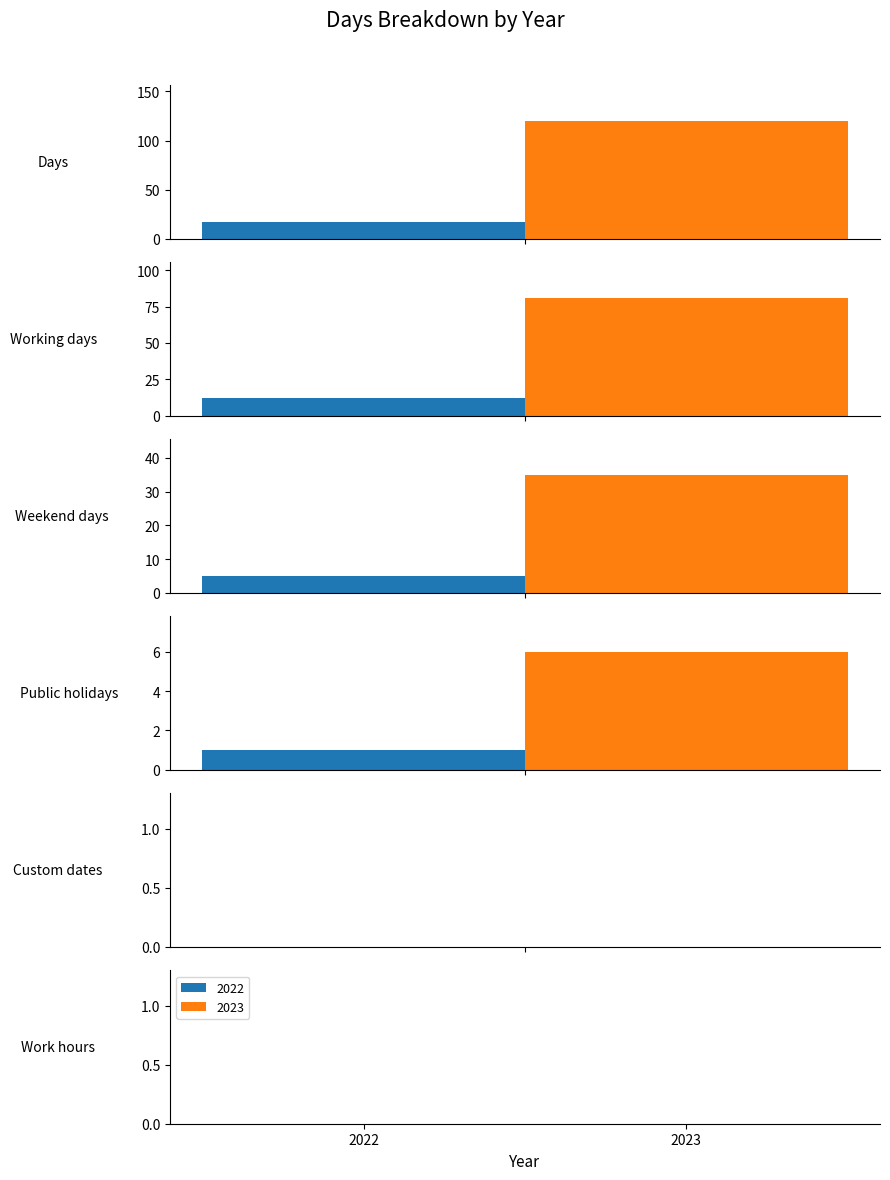

What is the value of the Public holidays bar at the 1st from the left?

1